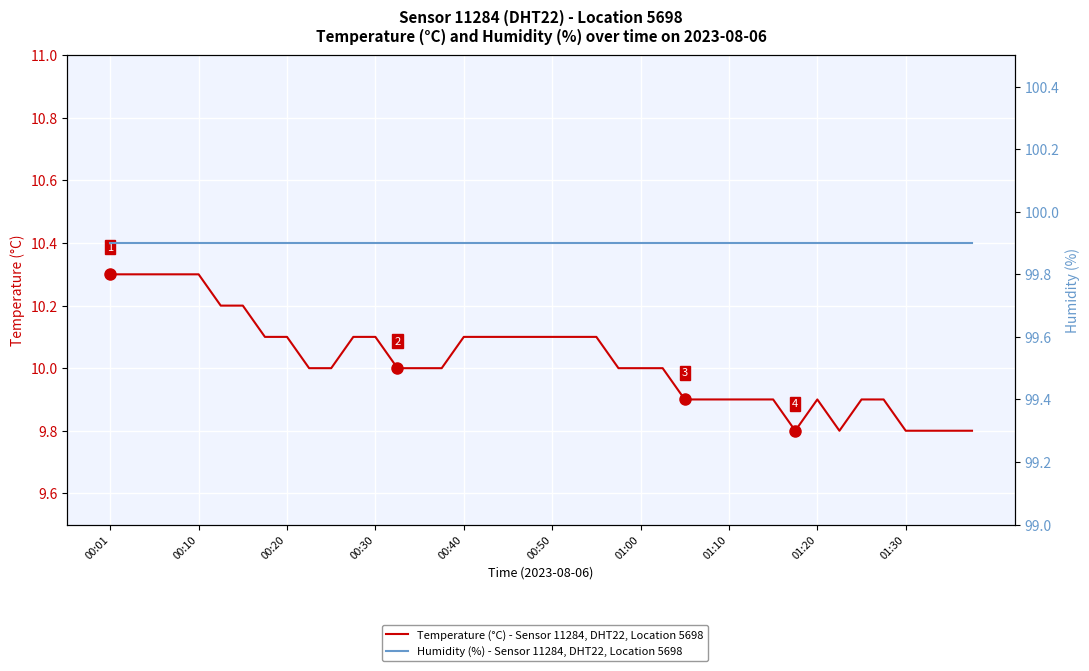

Is the value of Humidity (%) - Sensor 11284, DHT22, Location 5698 at 21 greater than the value of Temperature (°C) - Sensor 11284, DHT22, Location 5698 at 23?

Yes